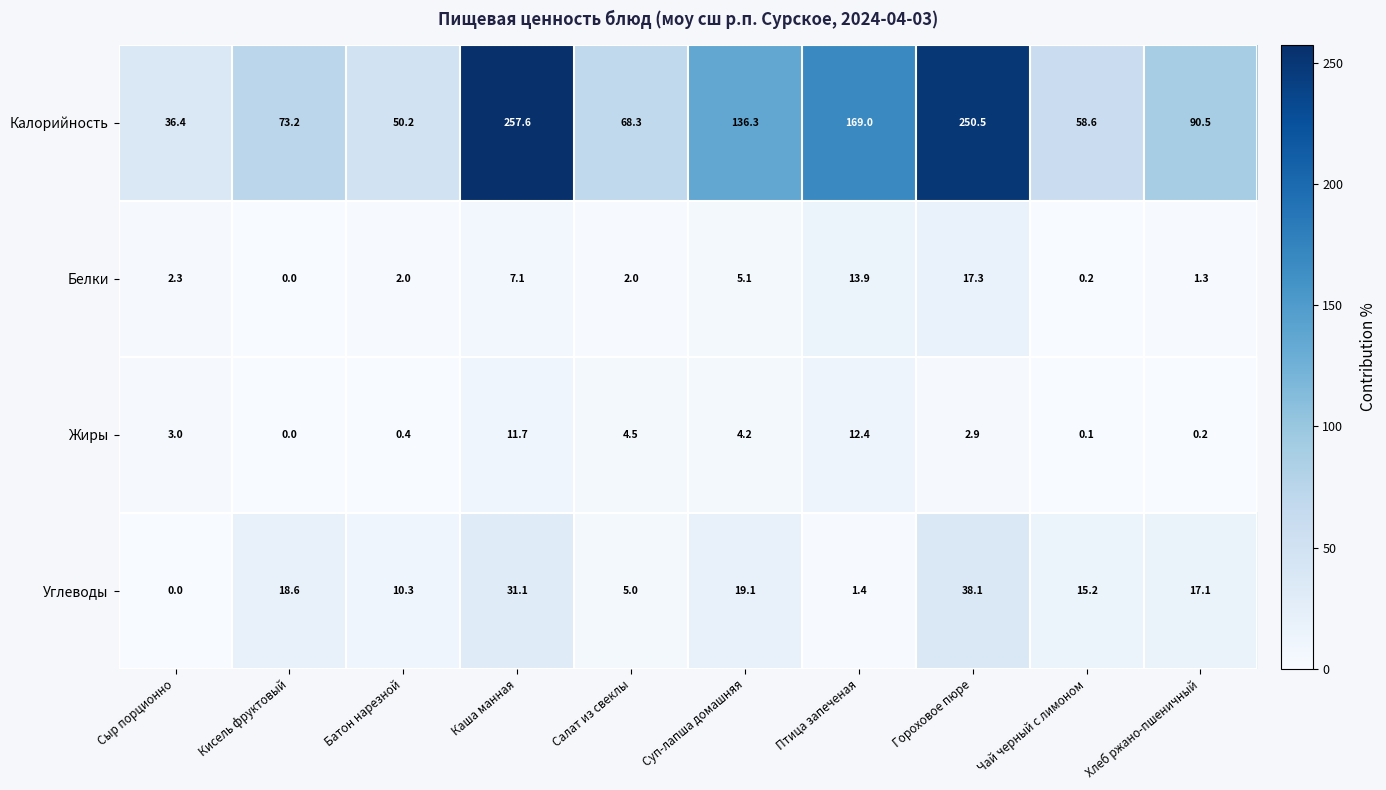

True or false: Калорийность has a value of 50.2 at Батон нарезной.

True